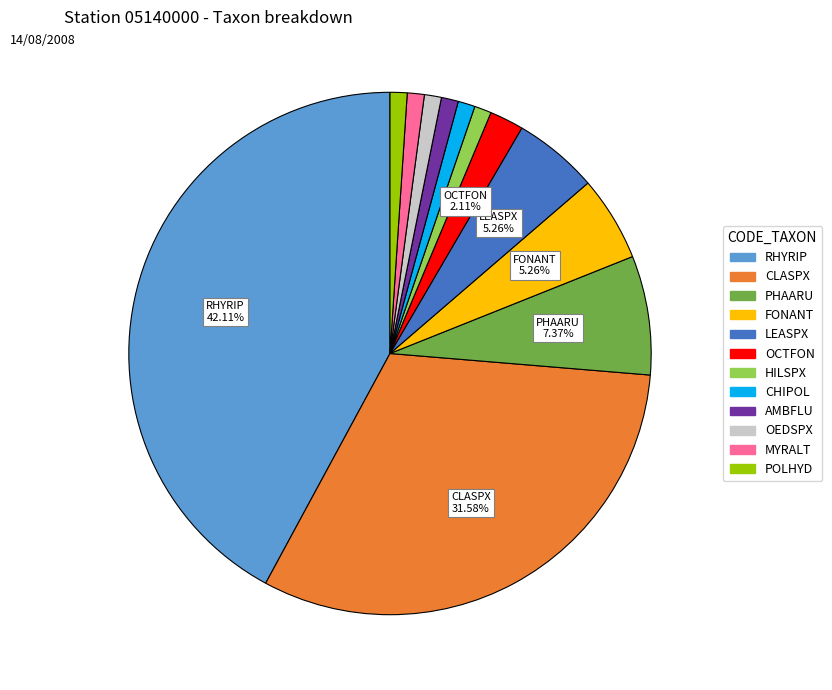

Which slice is the largest?

RHYRIP